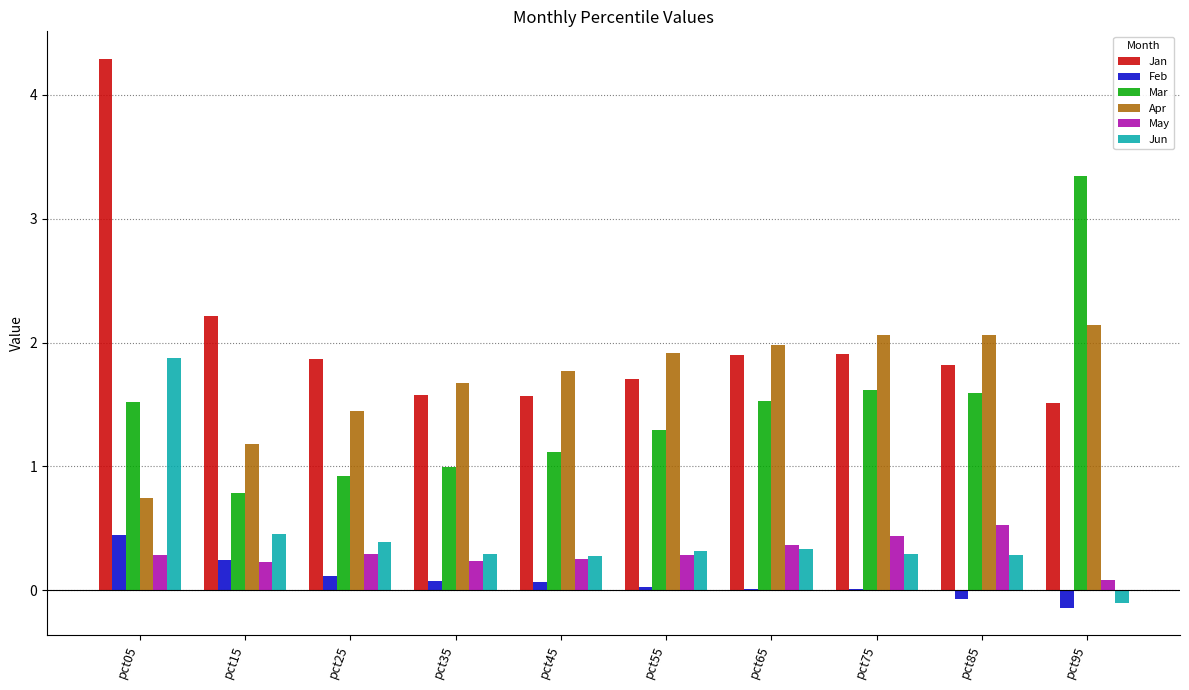

Which category has the highest value across all series?

pct05